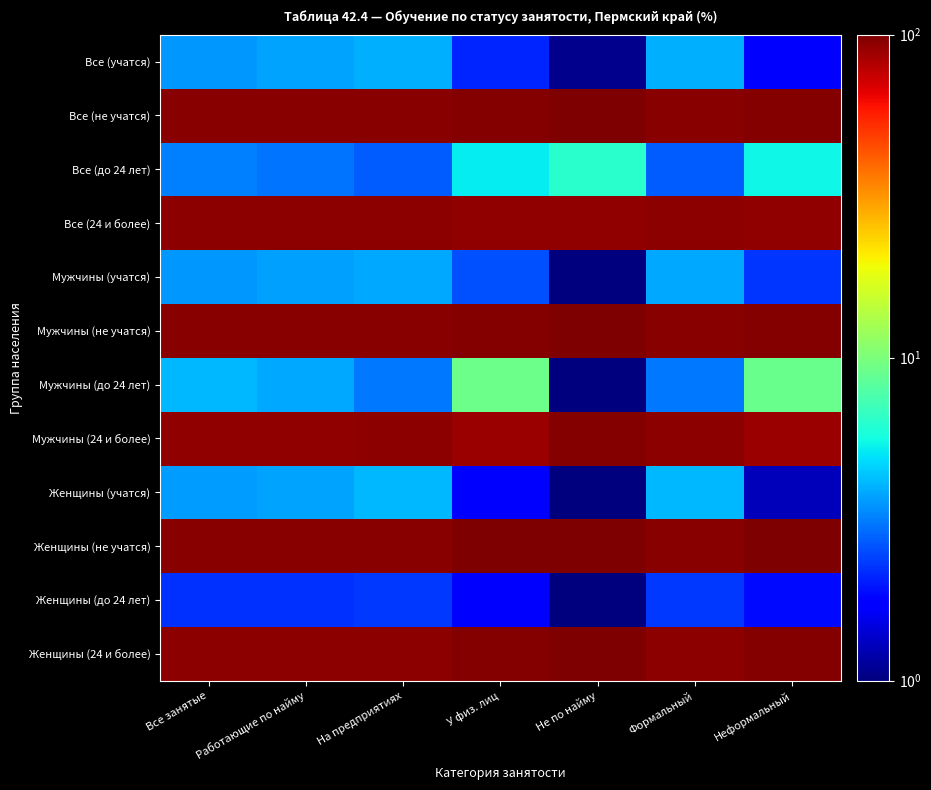

What is the difference between the highest and lowest values at Формальный?

93.9